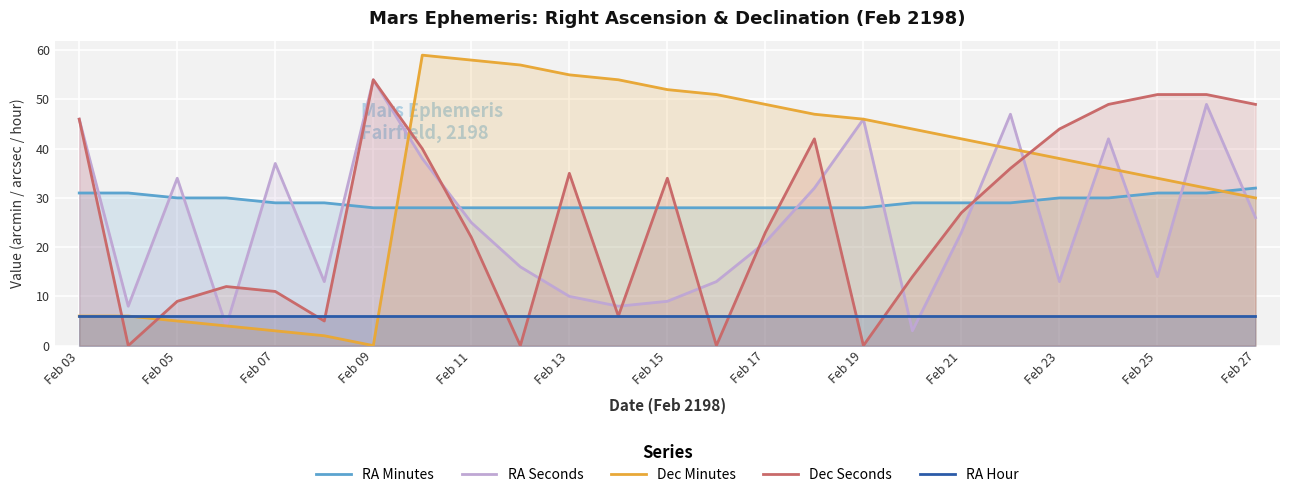

Is the value of RA Minutes at Feb 05 greater than the value of RA Hour at Feb 23?

Yes